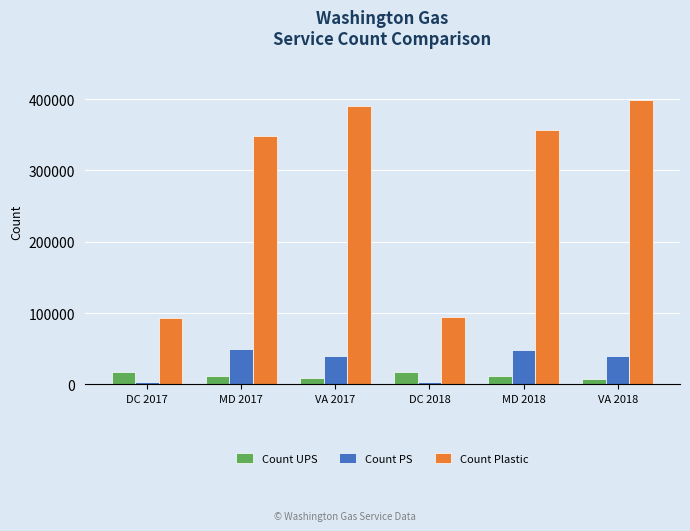

What position from the right is DC 2018?

3